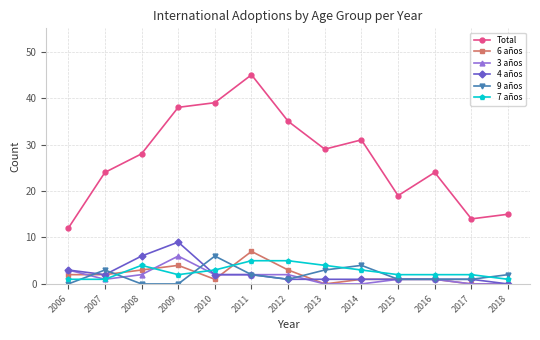

What are all the series names shown in the legend?

Total, 6 años, 3 años, 4 años, 9 años, 7 años